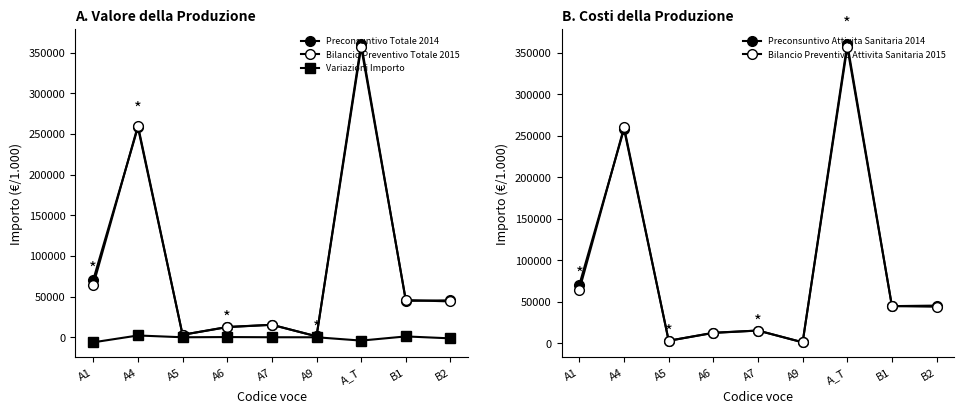

How many data points in Bilancio Preventivo Totale 2015 are less than 44033?

4